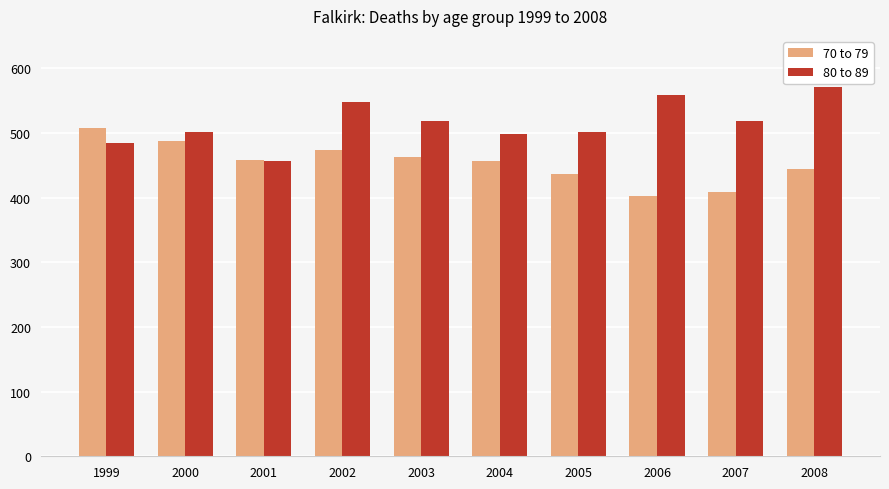

Rank the series by their maximum value, from lowest to highest.

70 to 79, 80 to 89